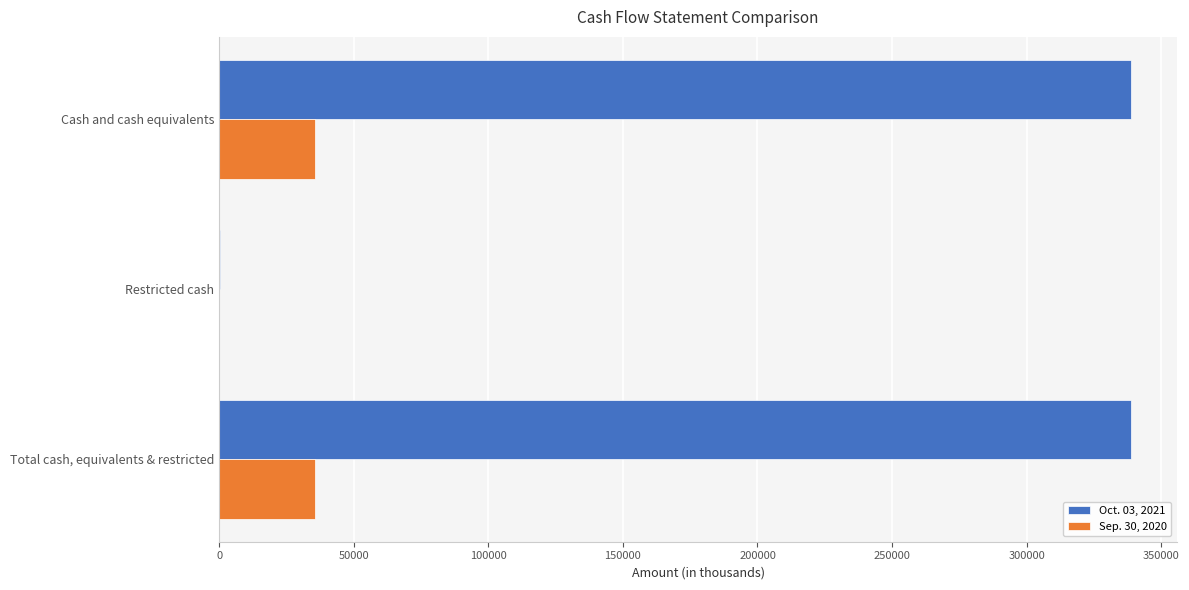

The value of Oct. 03, 2021 at Total cash, equivalents & restricted is 338871. True or false?

True